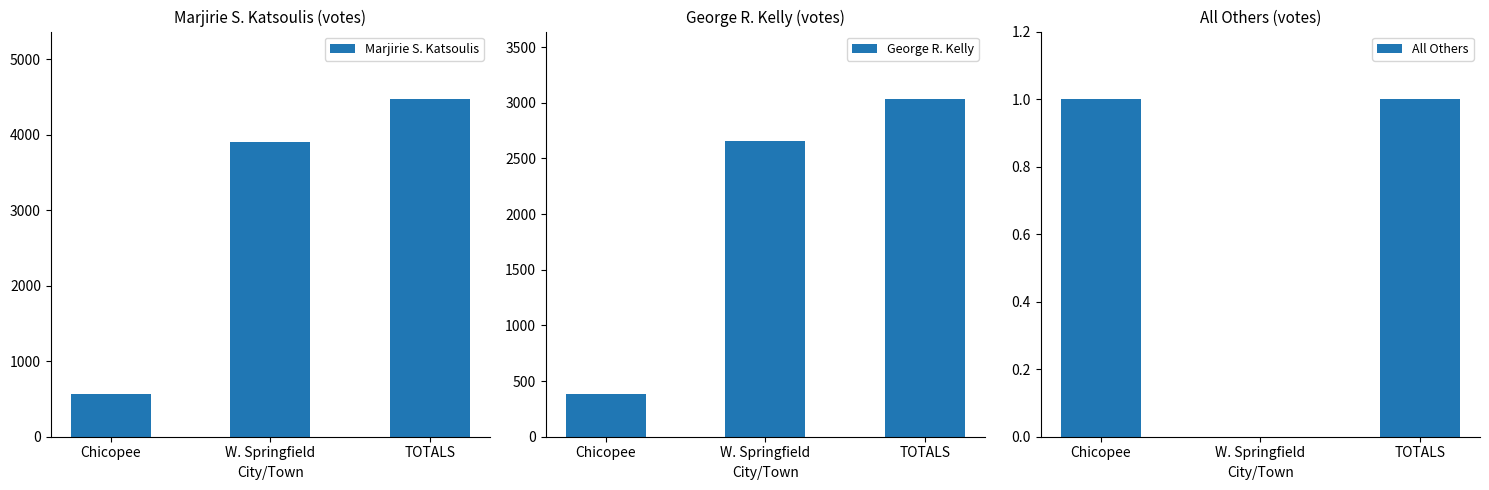

Is it true that George R. Kelly equals 381 at Chicopee?

True